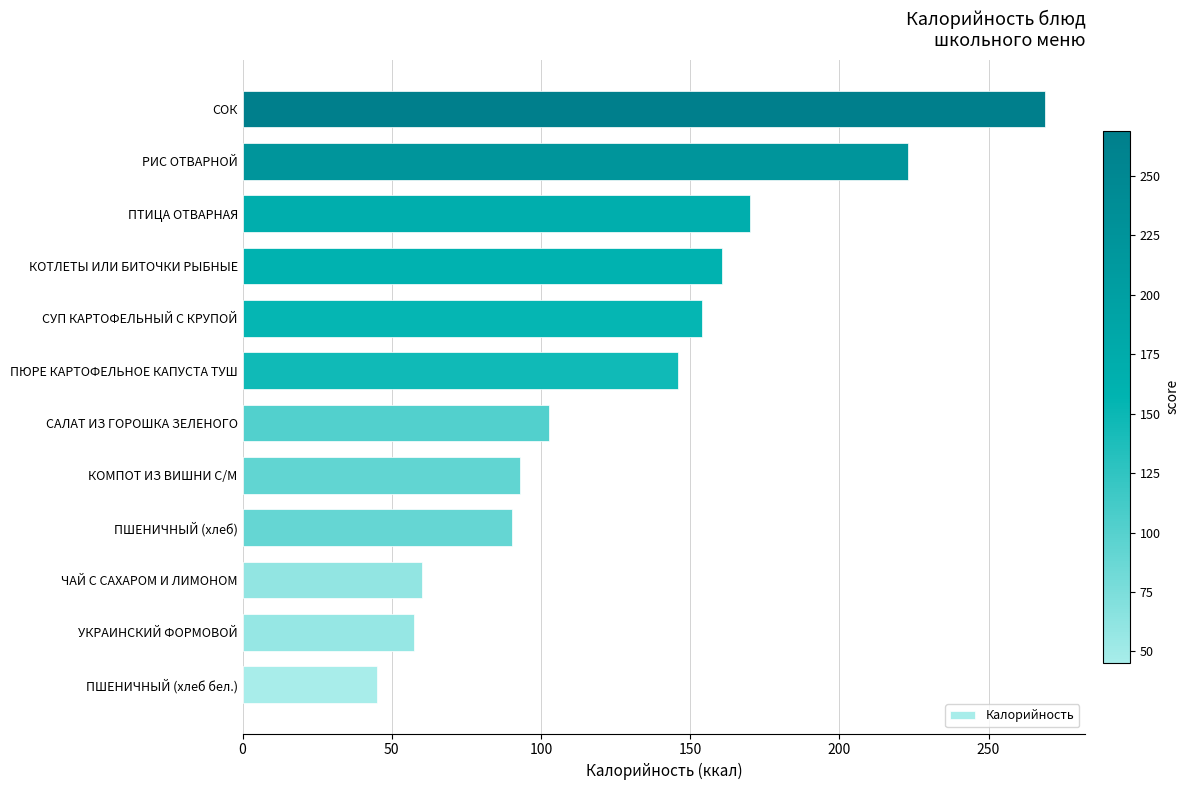

The chart shows a value of 81.4 at ЧАЙ С САХАРОМ И ЛИМОНОМ. True or false?

False